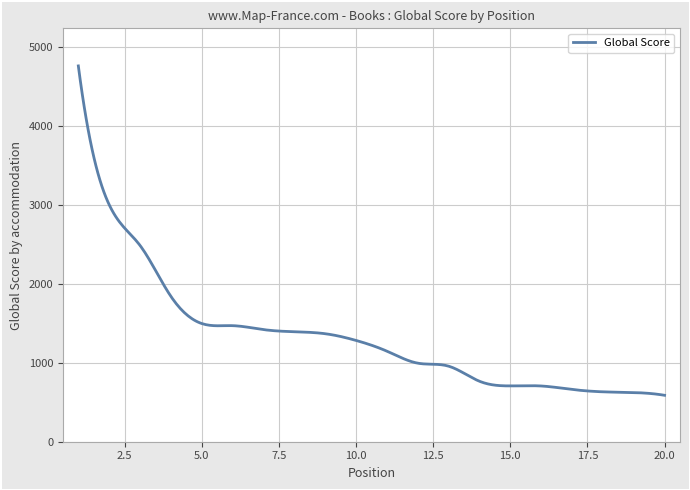

What is the difference between the maximum and minimum values?

4172.0